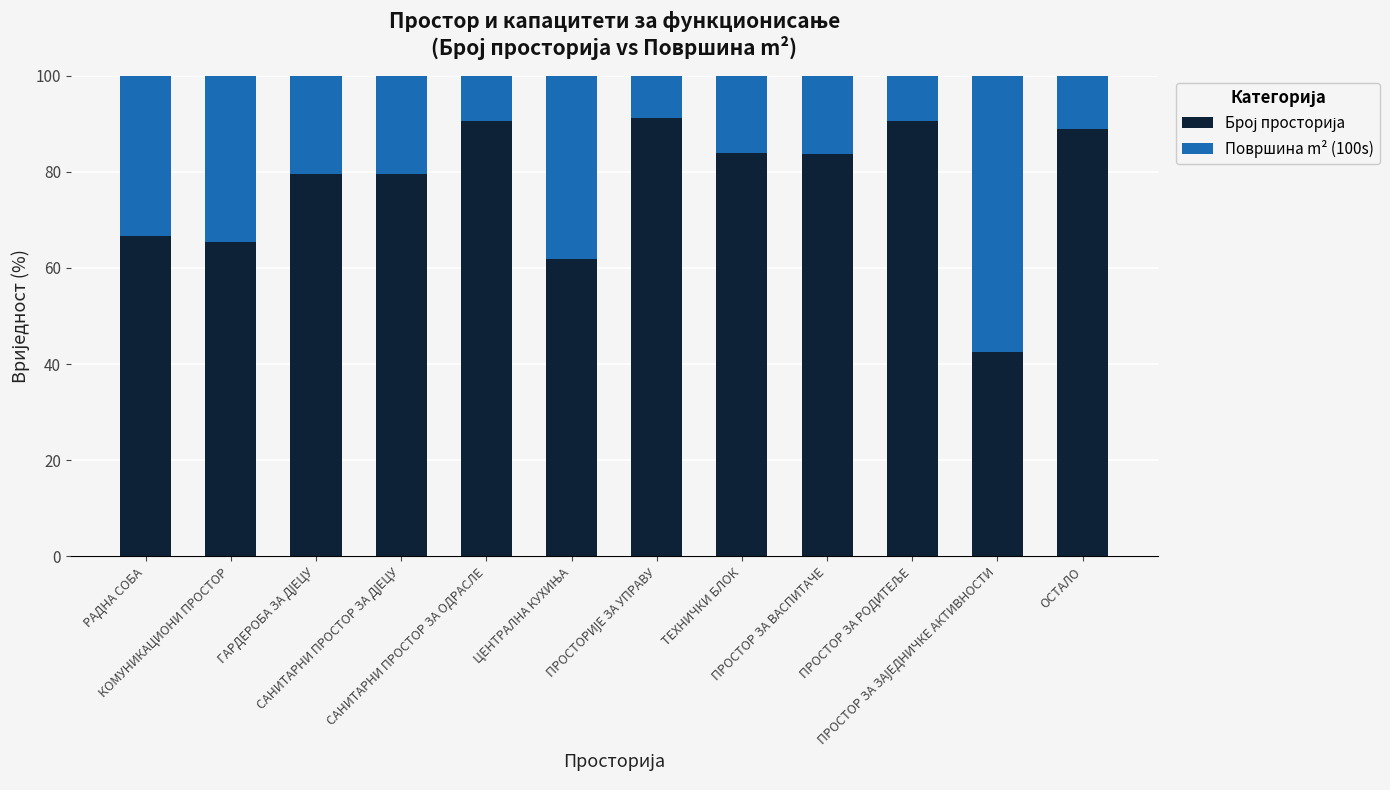

What is the label of the 12th bar from the right?

РАДНА СОБА